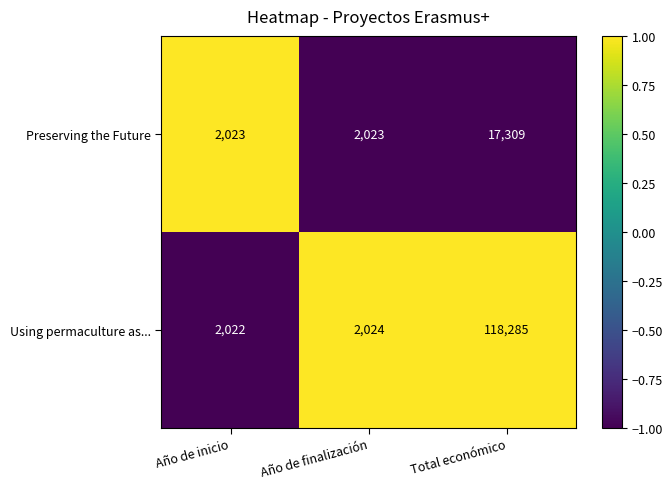

At which label is Using permaculture as... closest to 60153?

Año de finalización